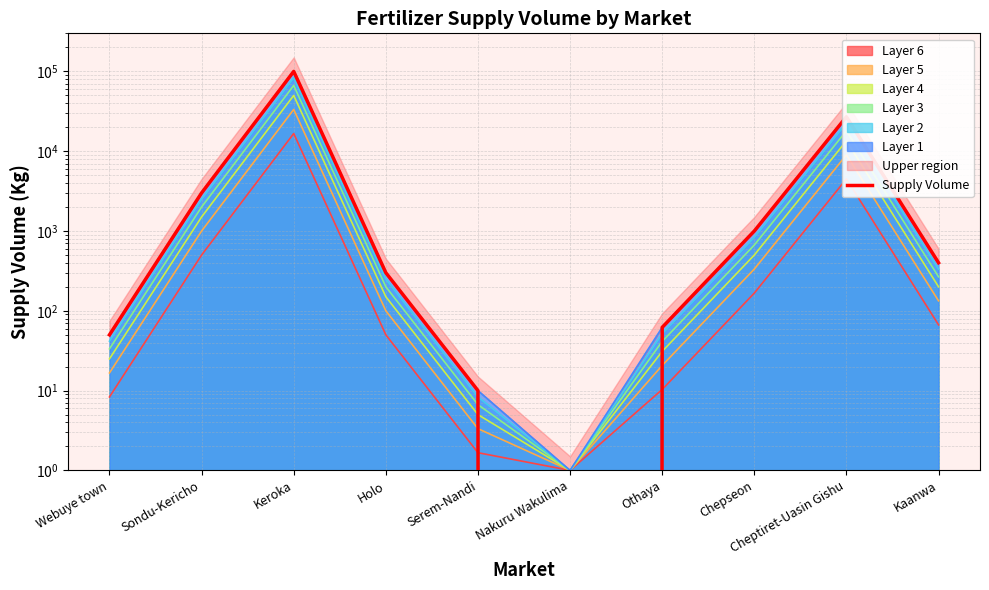

List the labels in order of value, smallest first.

Nakuru Wakulima, Serem-Nandi, Webuye town, Othaya, Holo, Kaanwa, Chepseon, Sondu-Kericho, Cheptiret-Uasin Gishu, Keroka